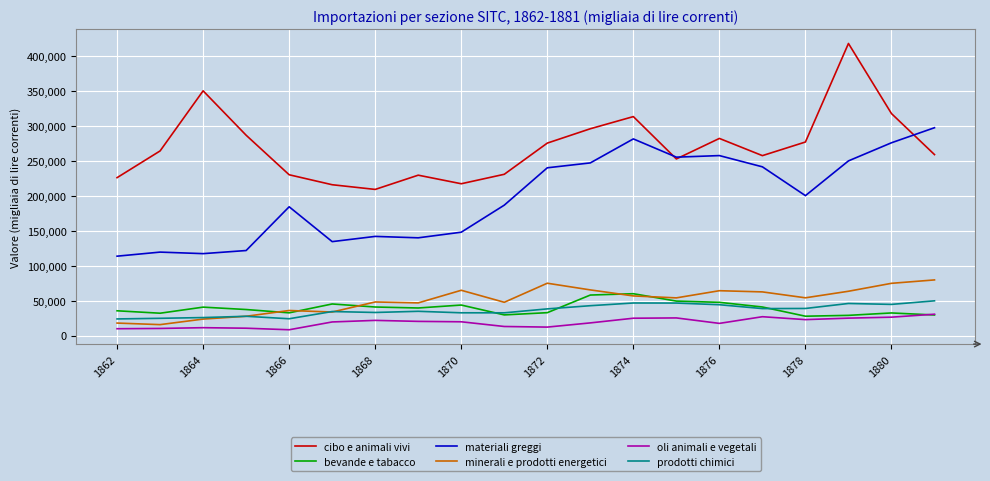

What is the highest value of the minerali e prodotti energetici series?

79494.1